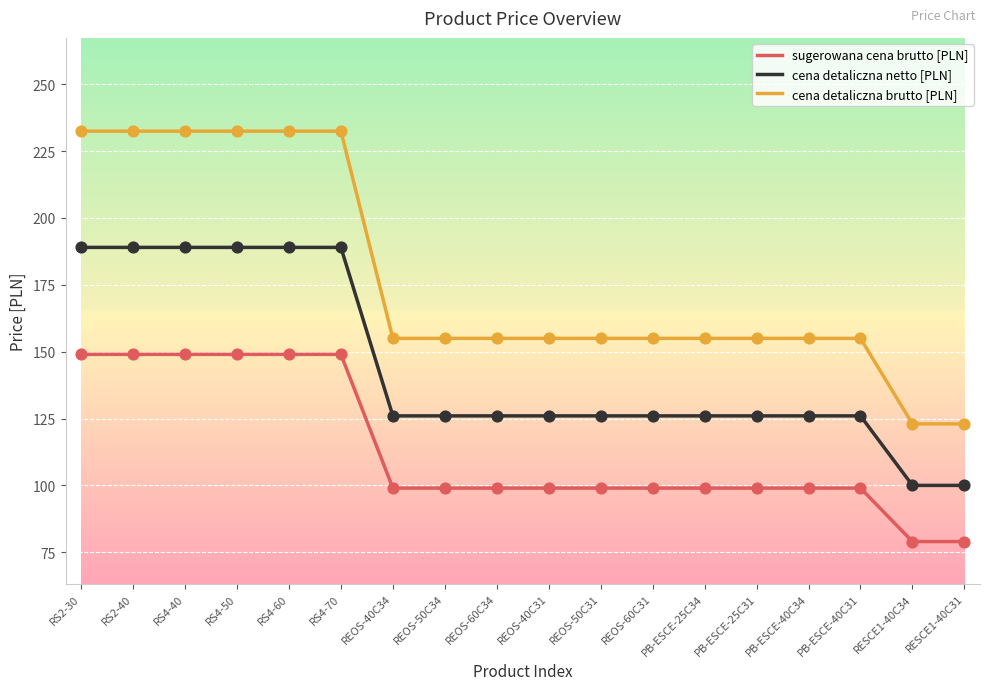

What is the spread (max minus min) of values at PB-ESCE-40C34?

56.0